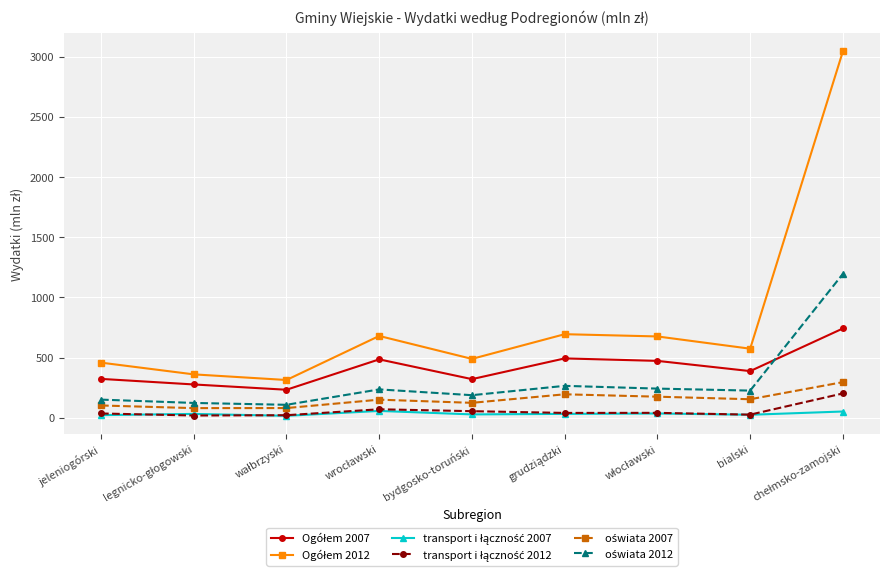

What is the maximum value shown in the chart?

3044.2